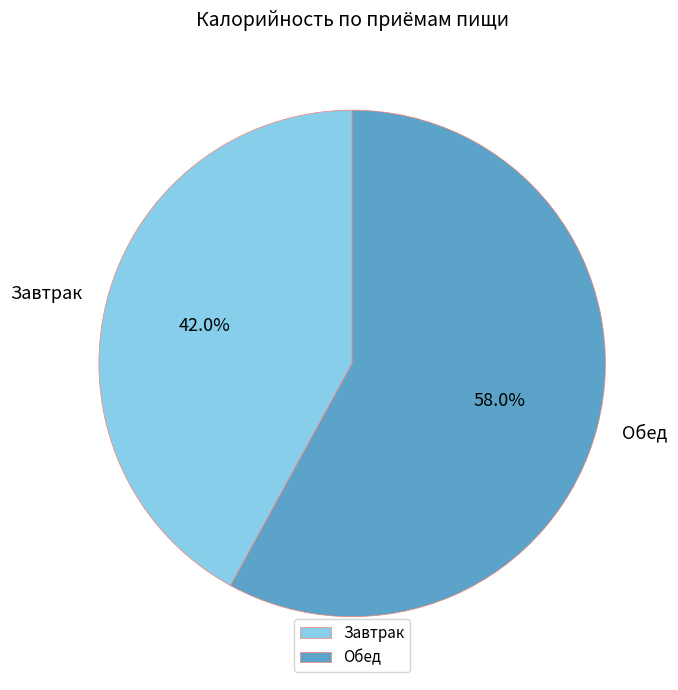

To the nearest percent, what is the combined percentage of Завтрак and Обед?

100%